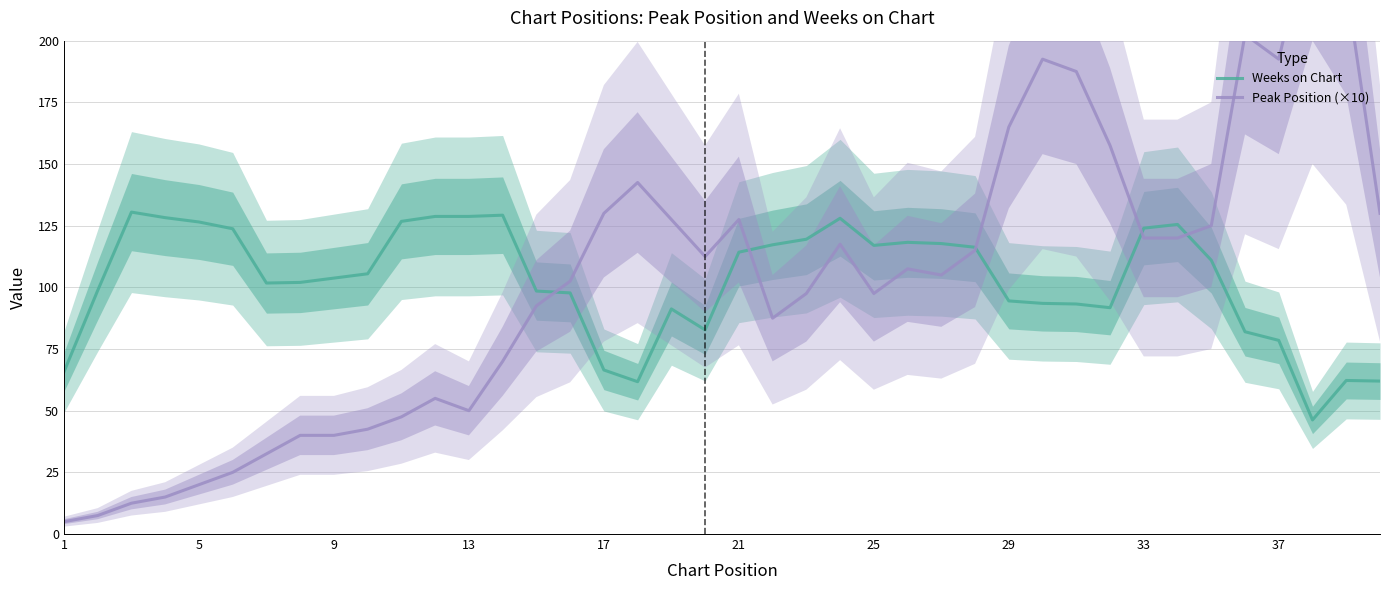

True or false: Weeks on Chart has a value of 128.8 at 13.

True